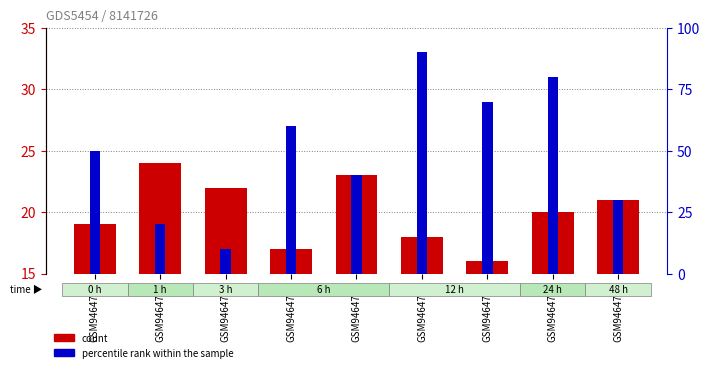

What is the difference between the count values at GSM9464776 and GSM9464778?

7